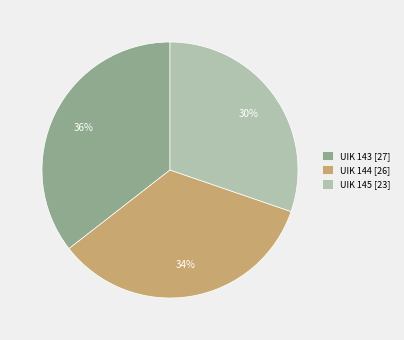

Count the number of slices in the pie.

3